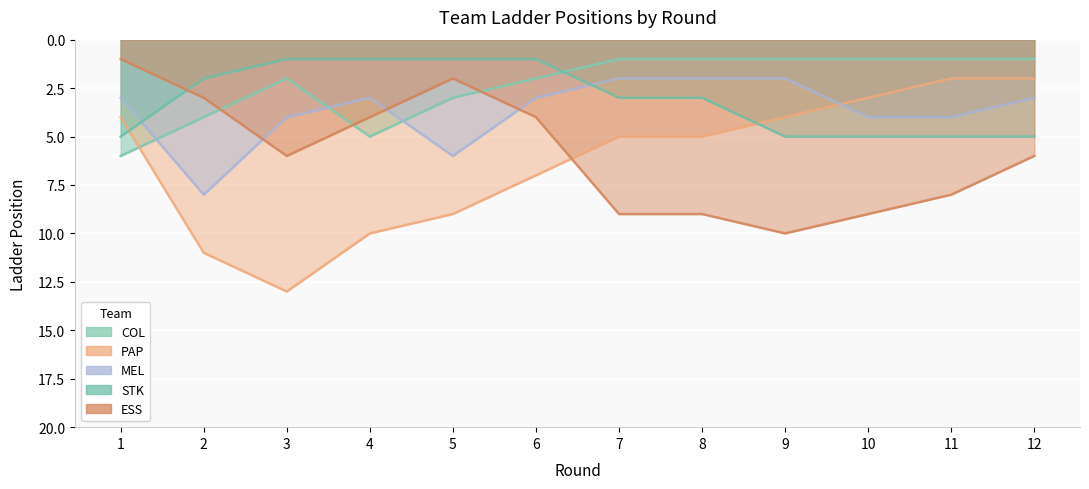

How many categories are shown in the chart?

12